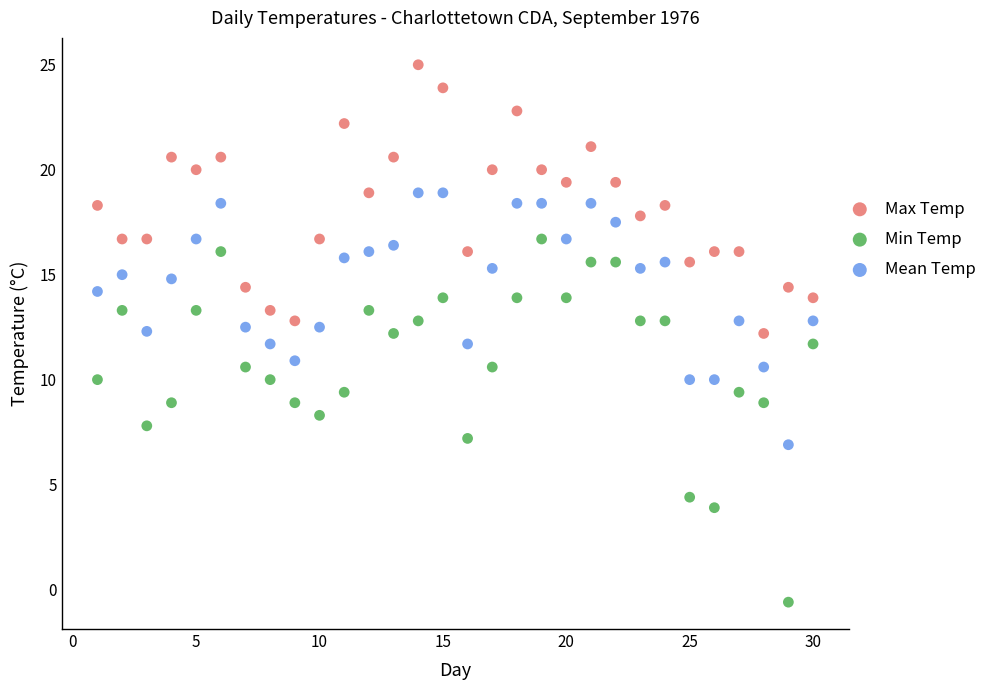

What is the X range (max minus min) for the scatter plot?

29.0